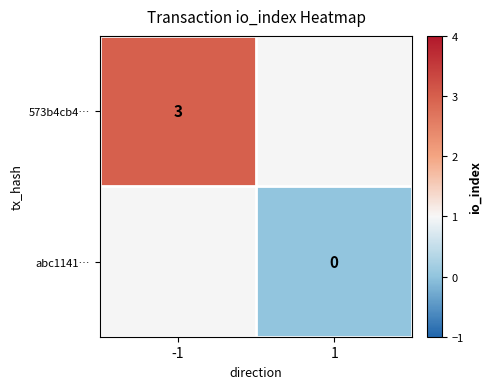

At how many categories does at least one series exceed 0?

1